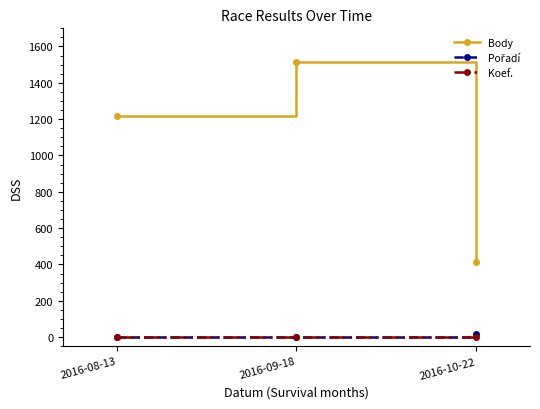

What is the lowest value of the Body series?

416